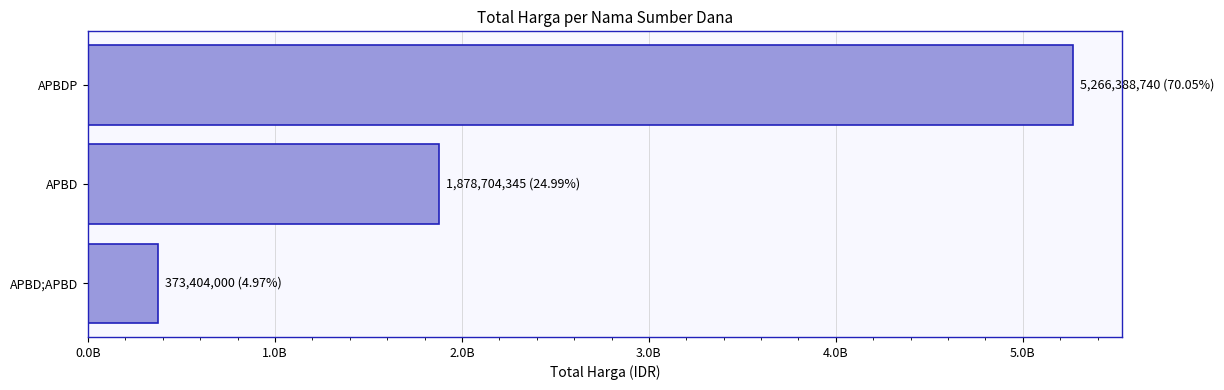

List the labels in order of value, largest first.

APBDP, APBD, APBD;APBD